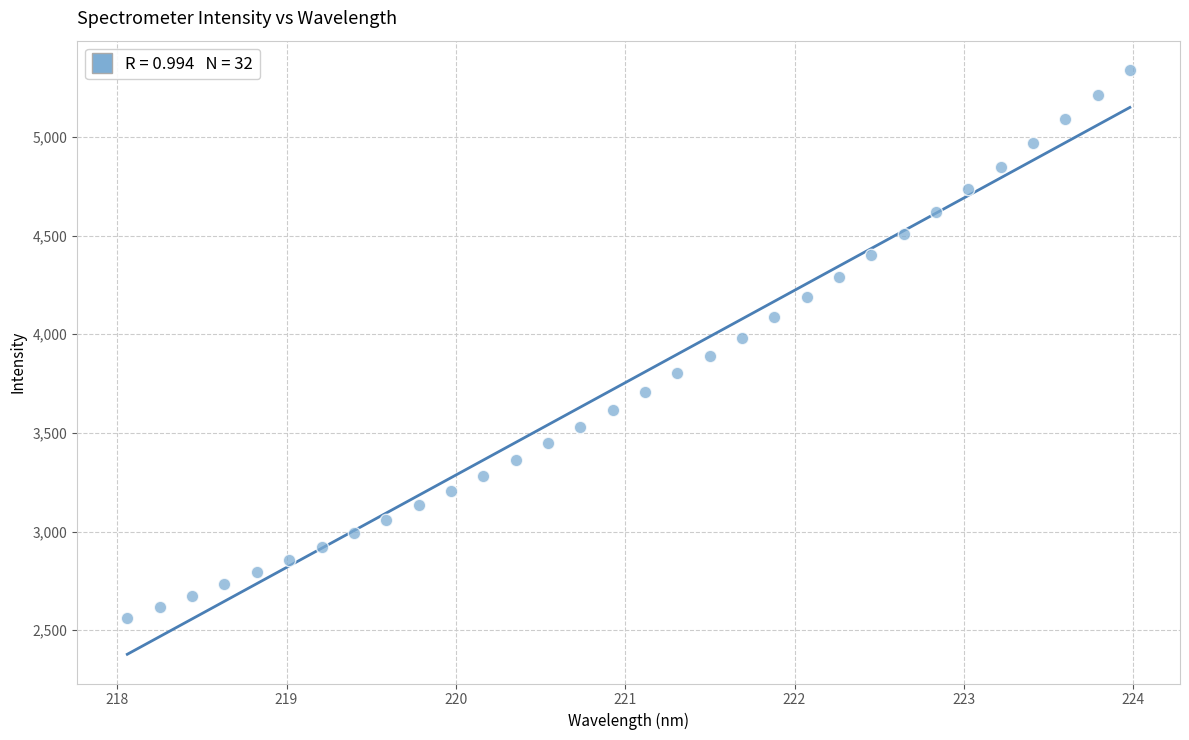

What is the range of X values (max minus min)?

5.9